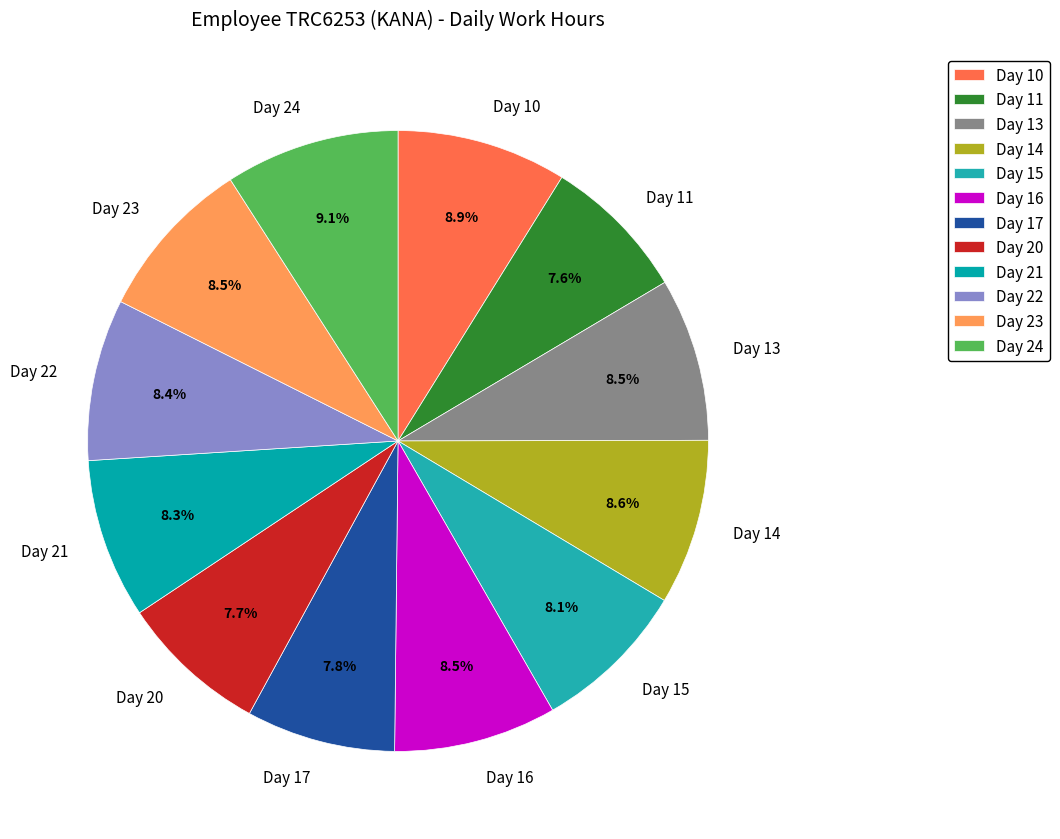

Do Day 22 and Day 11 together represent more than half of the pie?

No